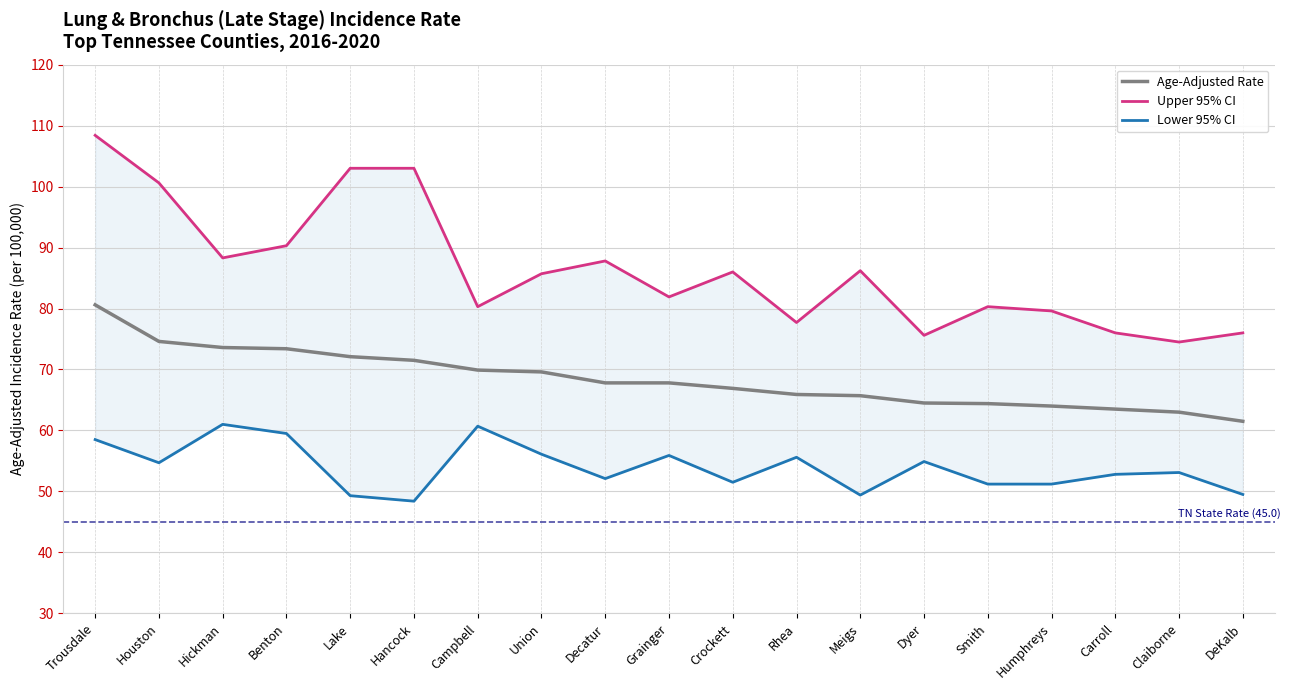

Rank the series by their maximum value, from lowest to highest.

Lower 95% CI, Age-Adjusted Rate, Upper 95% CI